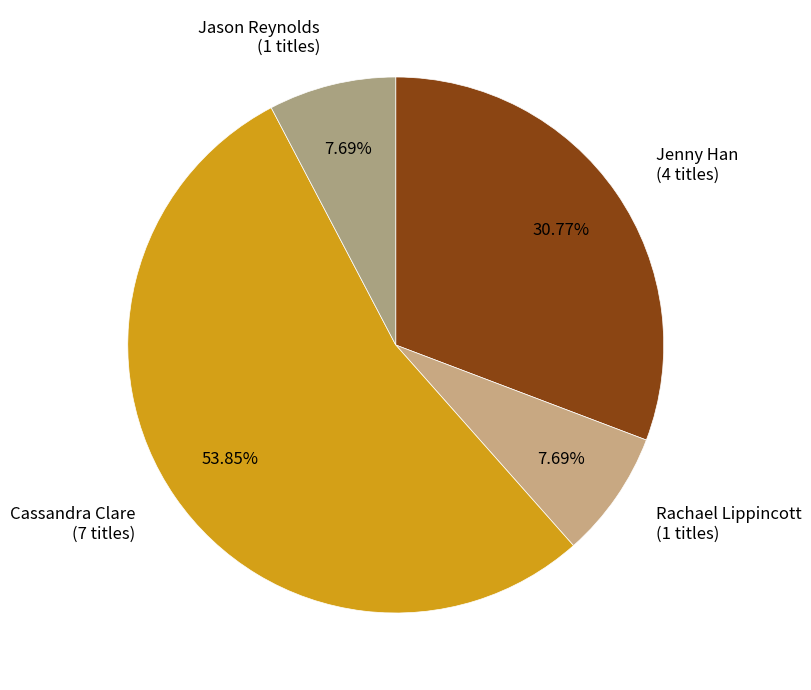

Is there a majority slice in this chart?

Yes